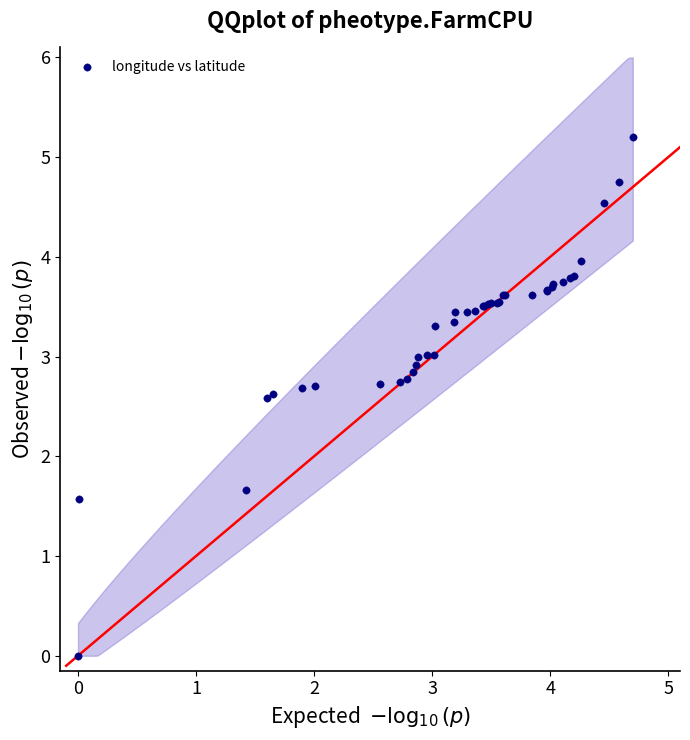

What Y value in the scatter plot is closest to 2?

1.7